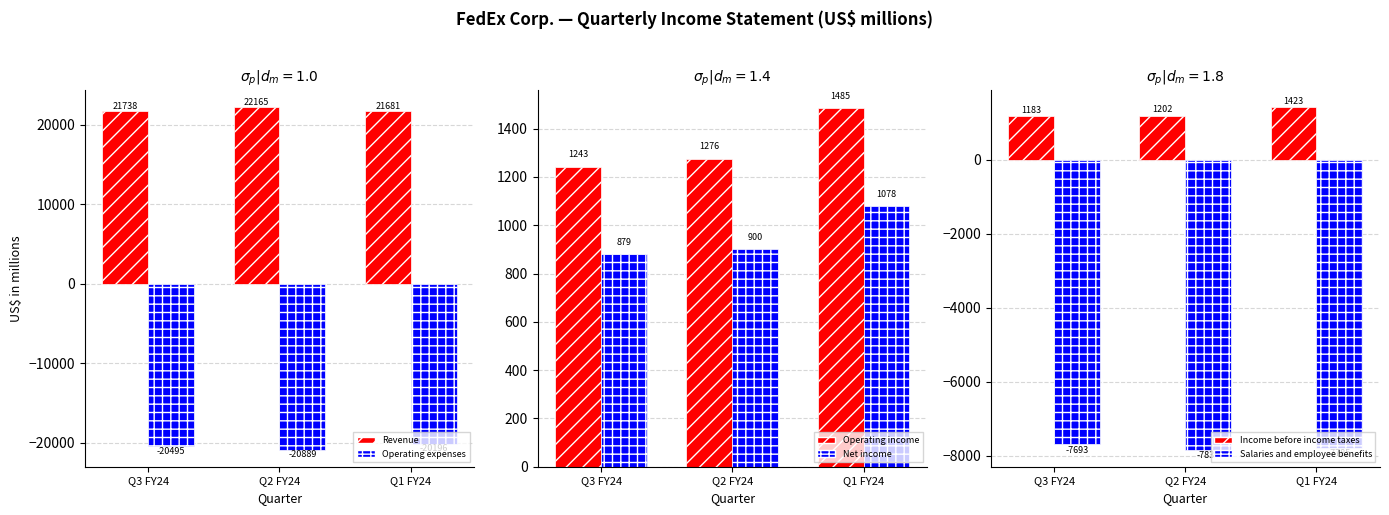

At how many categories does at least one series exceed 16294?

3